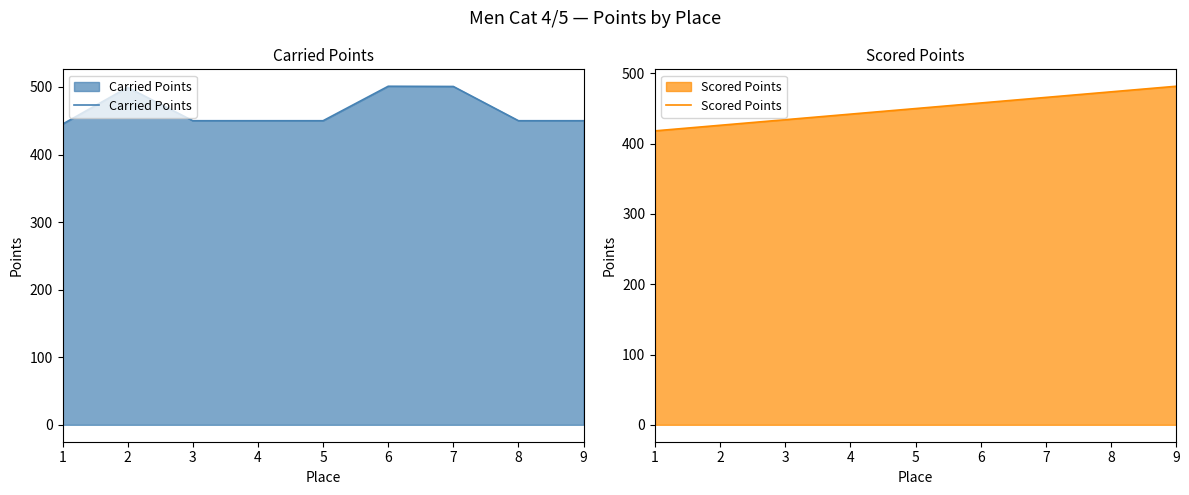

What is the average value of the Scored Points series?

450.0